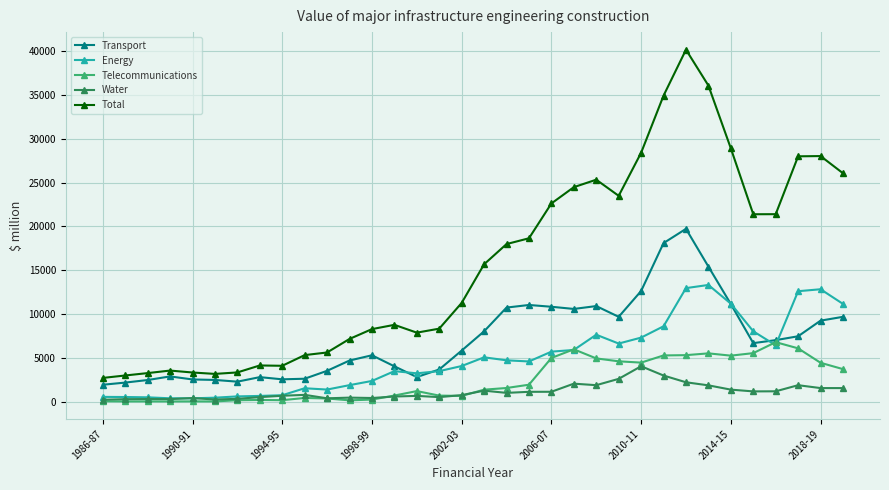

True or false: Transport and Energy cross at least once.

True